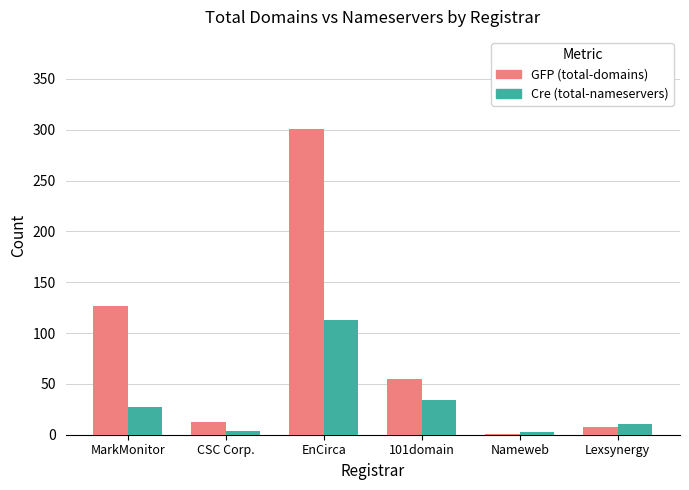

The GFP (total-domains) series shows 183 at MarkMonitor. True or false?

False